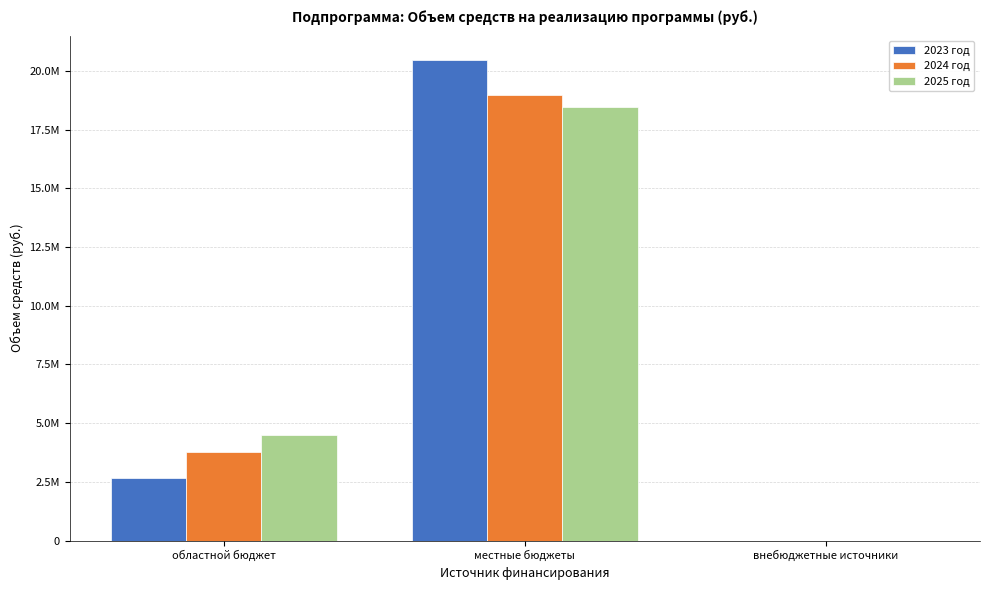

Are the bars horizontal?

No